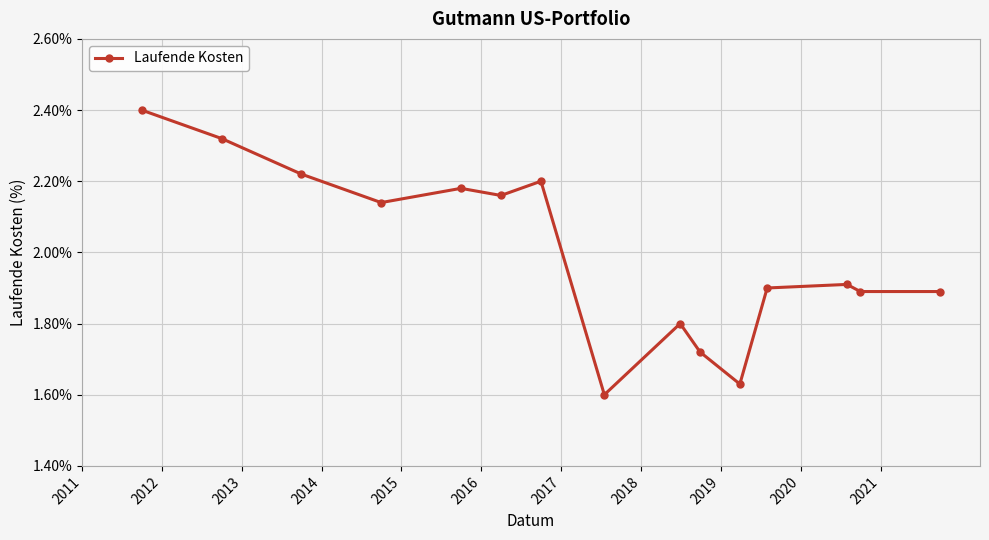

True or false: there are more than 0 points higher than both neighbors.

True